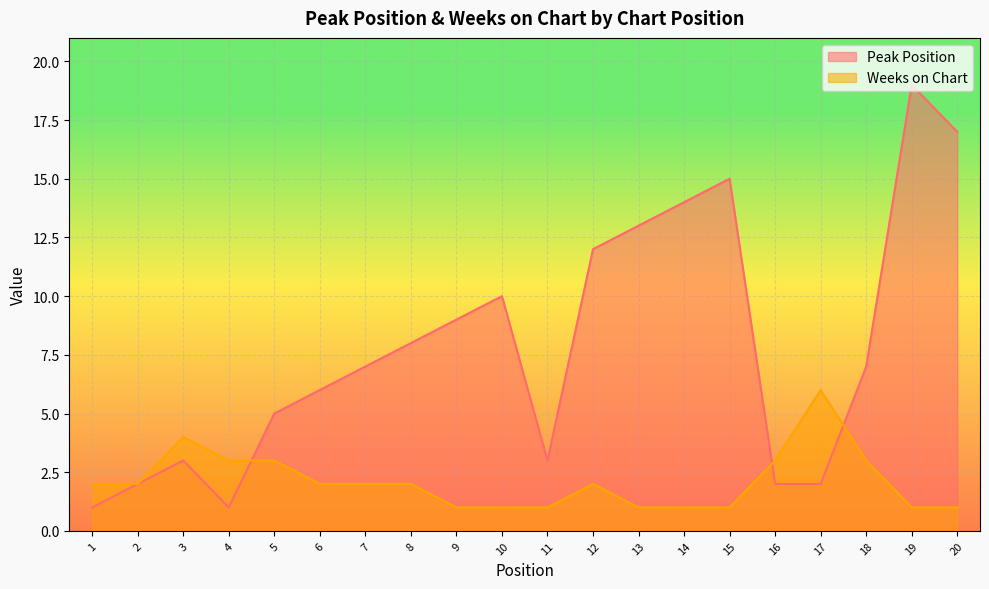

Reading left to right, extract all data points from this chart.

Peak Position: 1	2	3	1	5	6	7	8	9	10	3	12	13	14	15	2	2	7	19	17
Weeks on Chart: 2	2	4	3	3	2	2	2	1	1	1	2	1	1	1	3	6	3	1	1